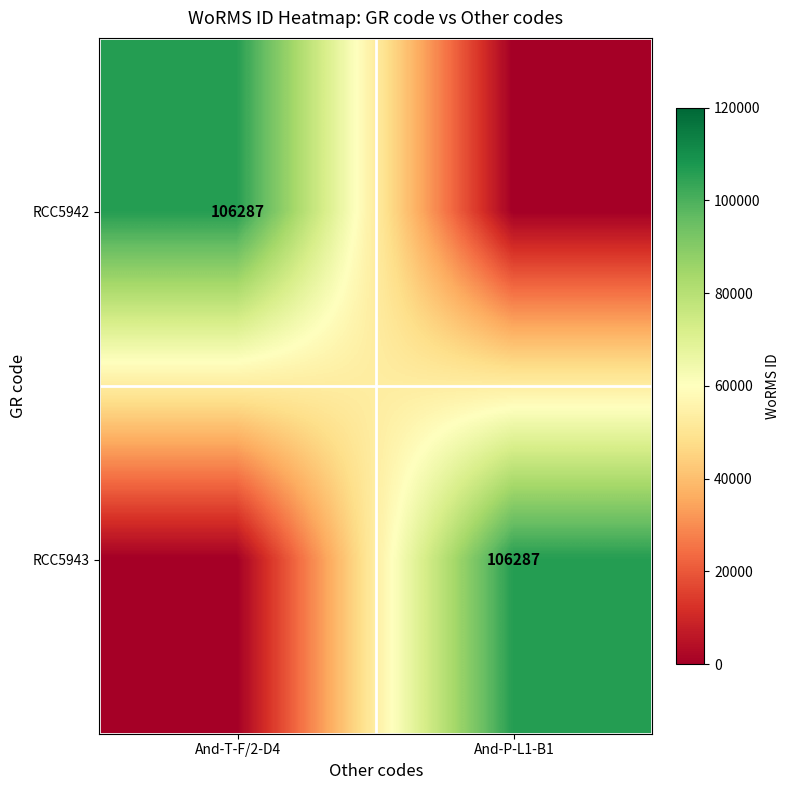

The RCC5942 series shows 155944 at And-T-F/2-D4. True or false?

False